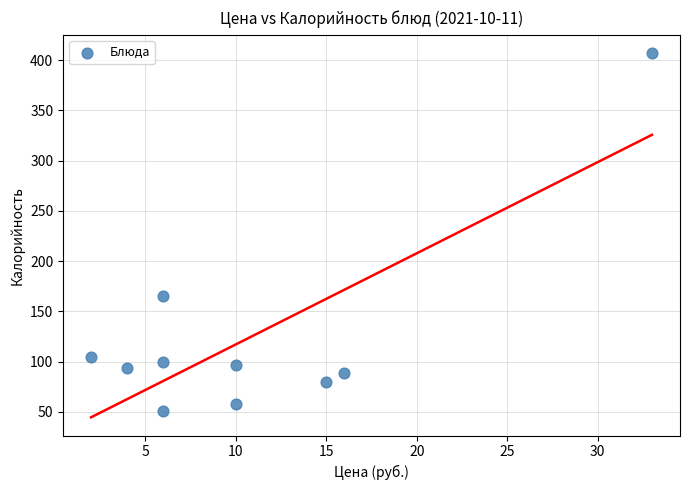

What is the range of Y values (max minus min)?

356.2